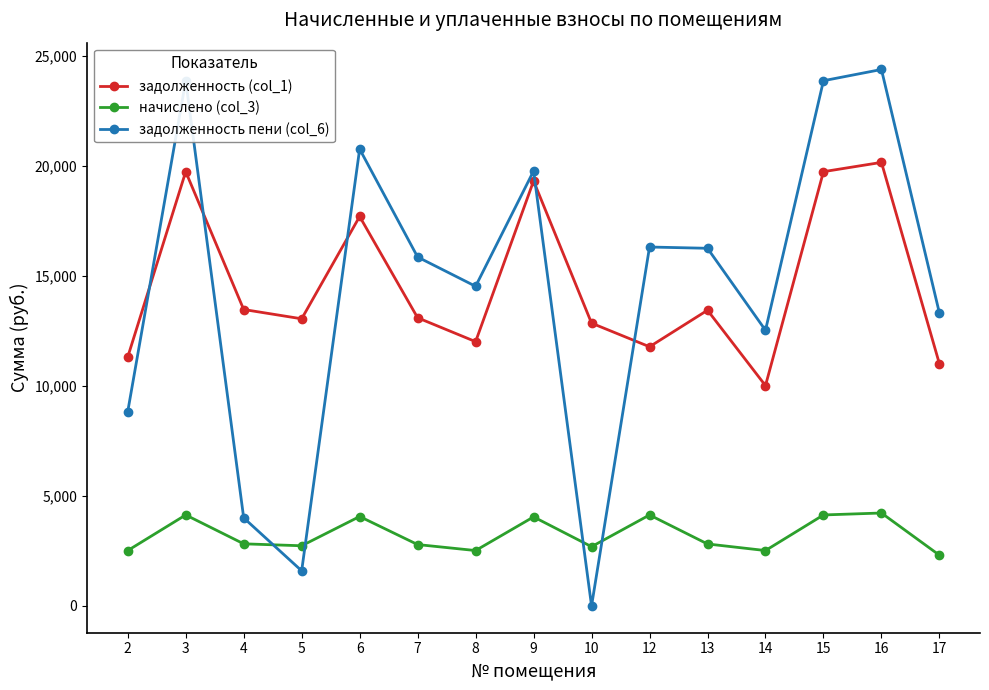

Which series has the widest spread of values?

задолженность пени (col_6)